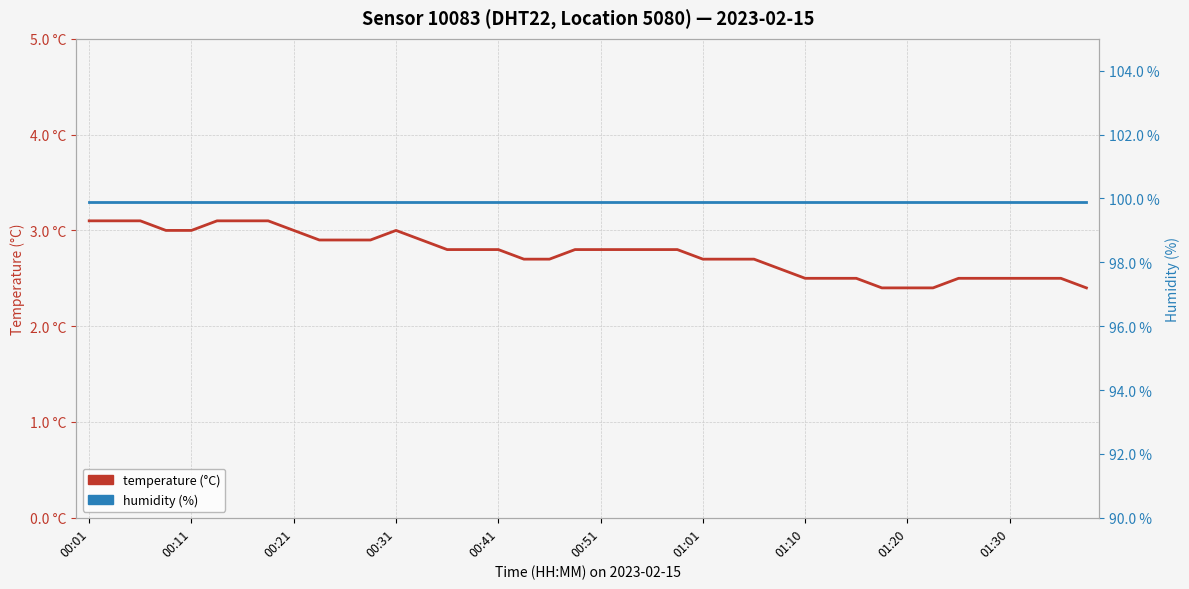

The value of humidity (%) at 13 is 99.9. True or false?

True